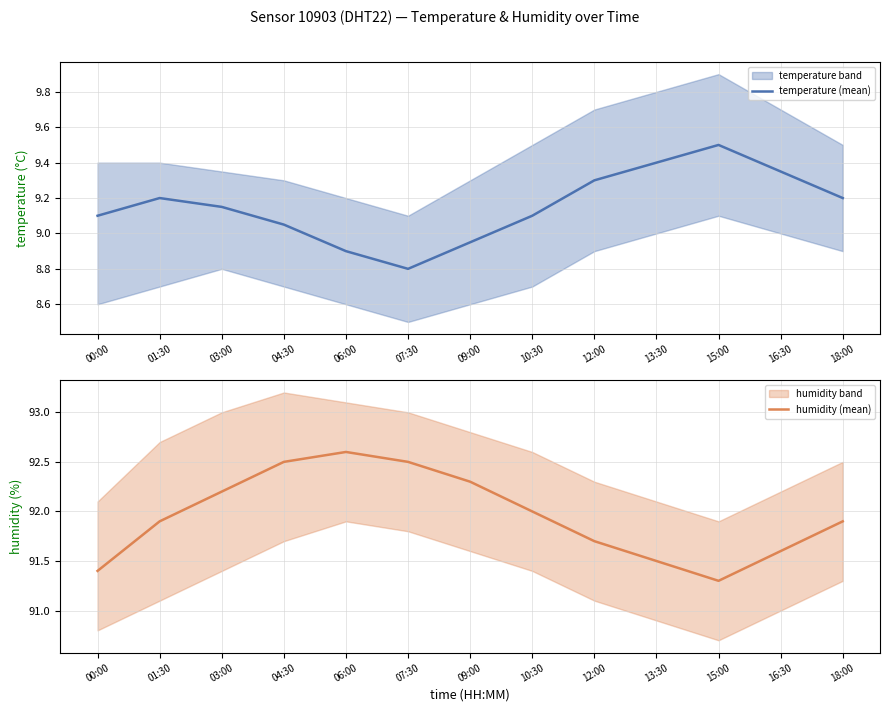

Where does the temperature (mean) series first go above 9?

00:00